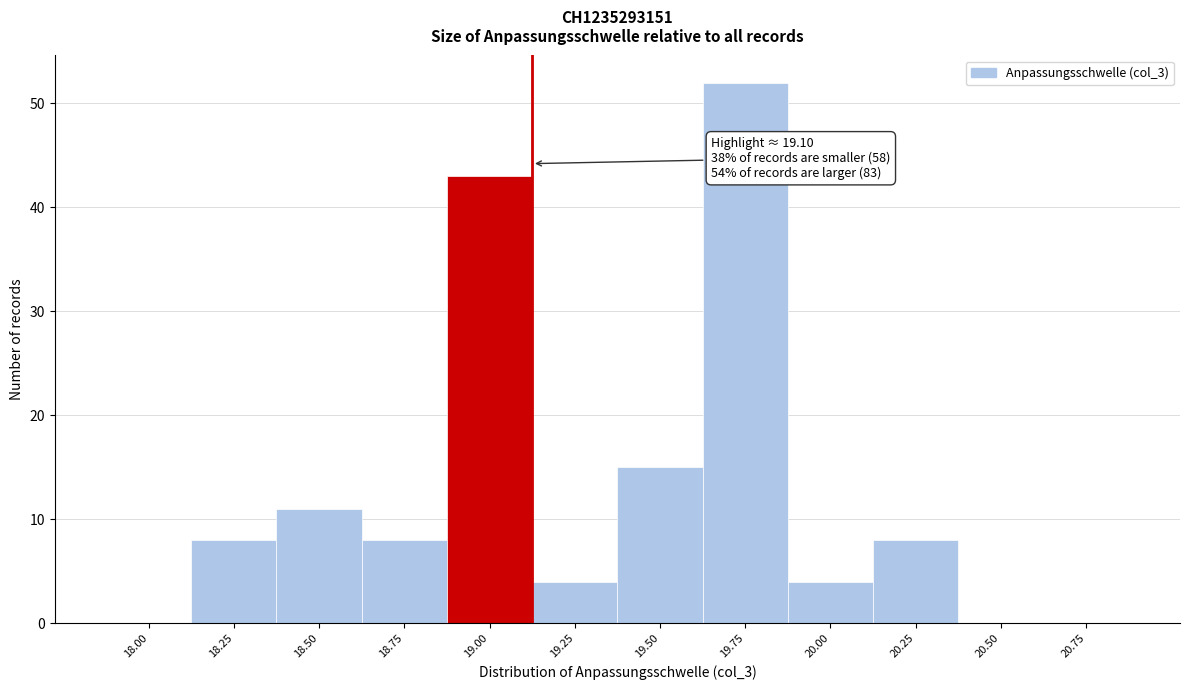

Reading left to right, transcribe all the data shown in this chart.

18.00=0	18.25=8	18.50=11	18.75=8	19.00=43	19.25=4	19.50=15	19.75=52	20.00=4	20.25=8	20.50=0	20.75=0